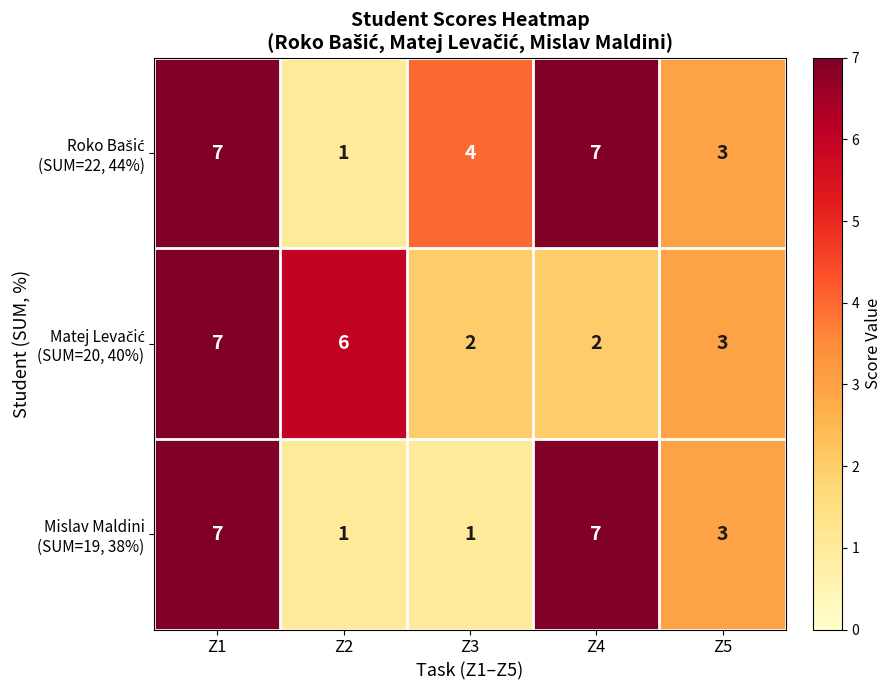

What is the total value across all series at Z3?

7